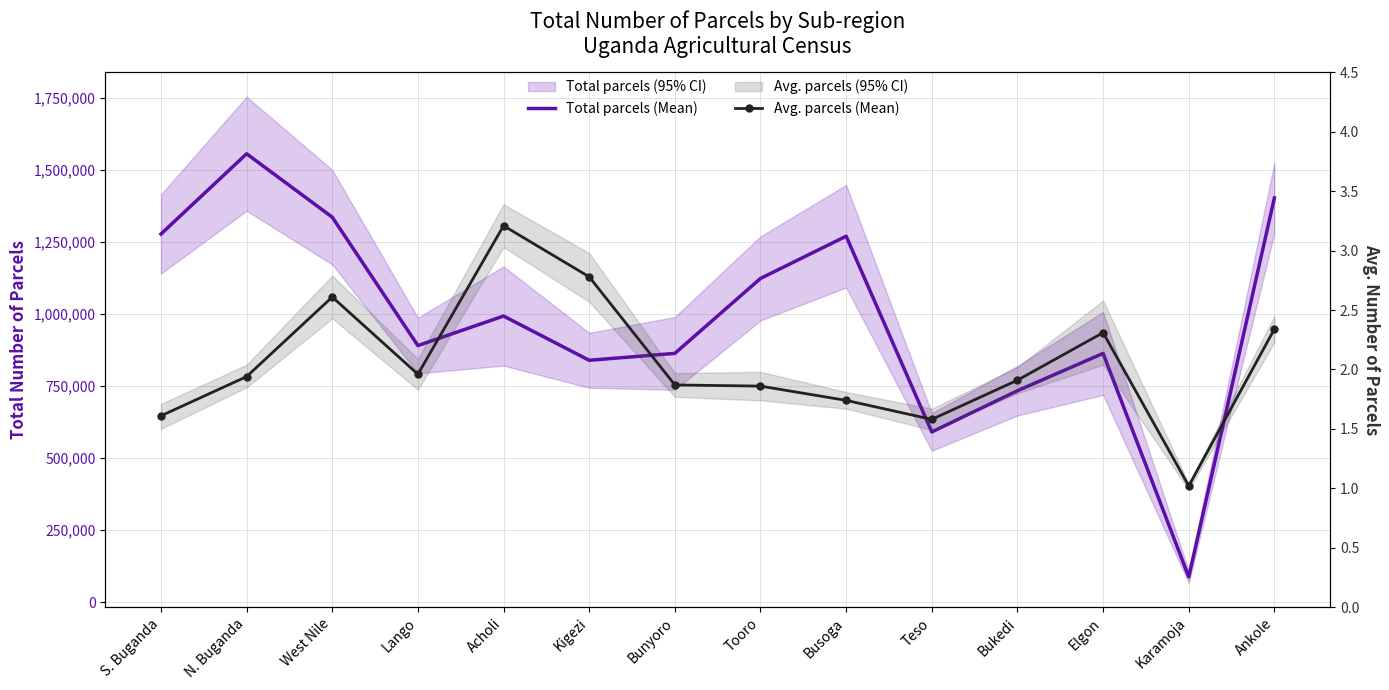

Is it true that Avg. parcels (Mean) equals 1.6 at Teso?

True